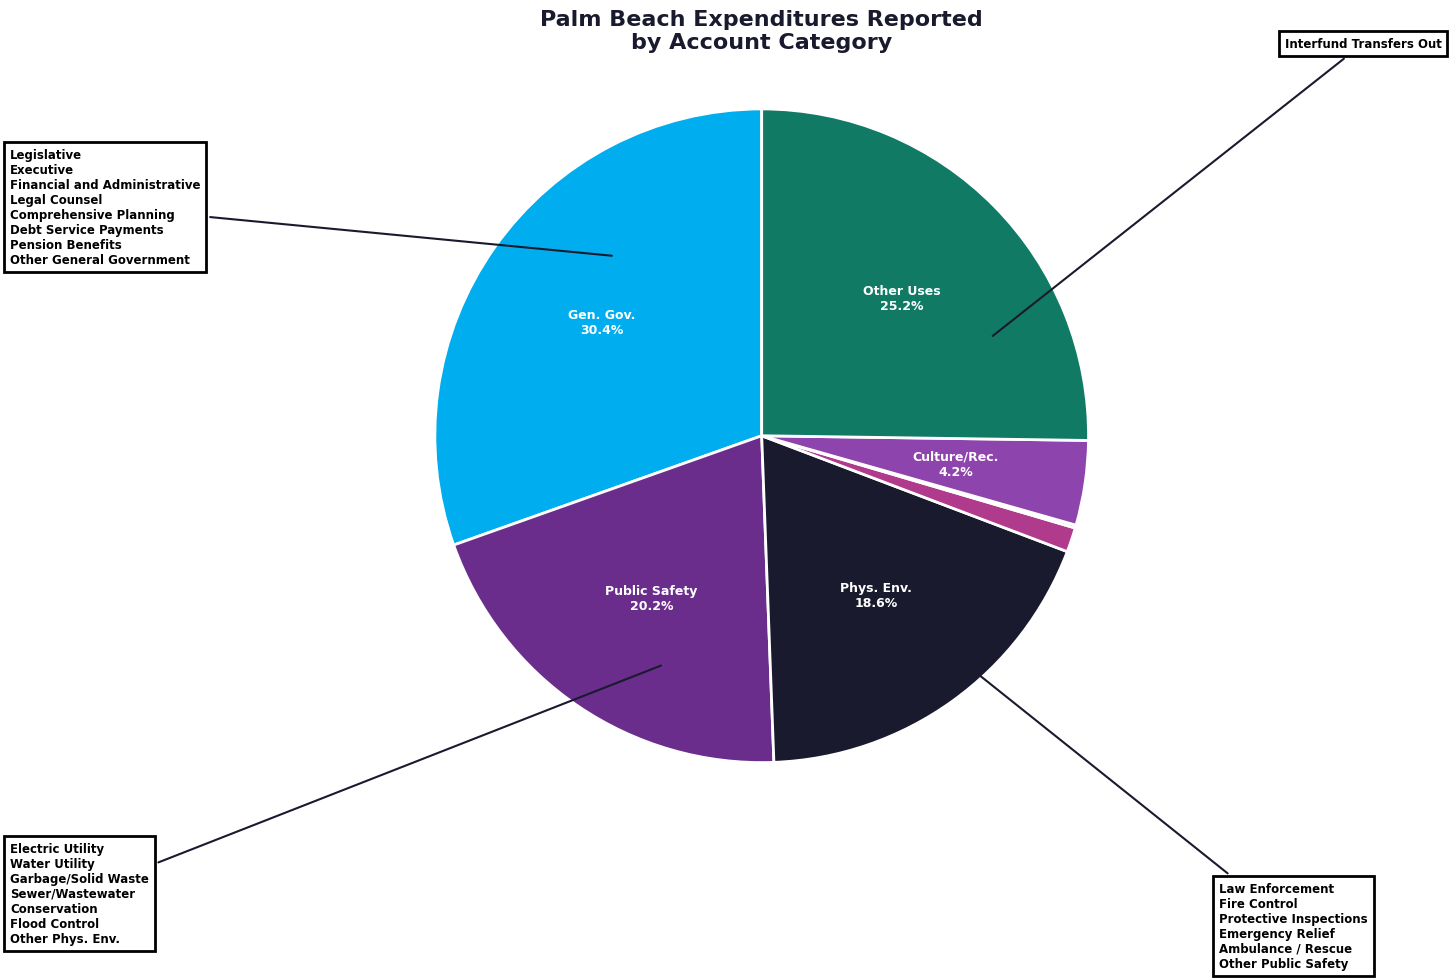

To the nearest percent, what is the average slice percentage?

14%